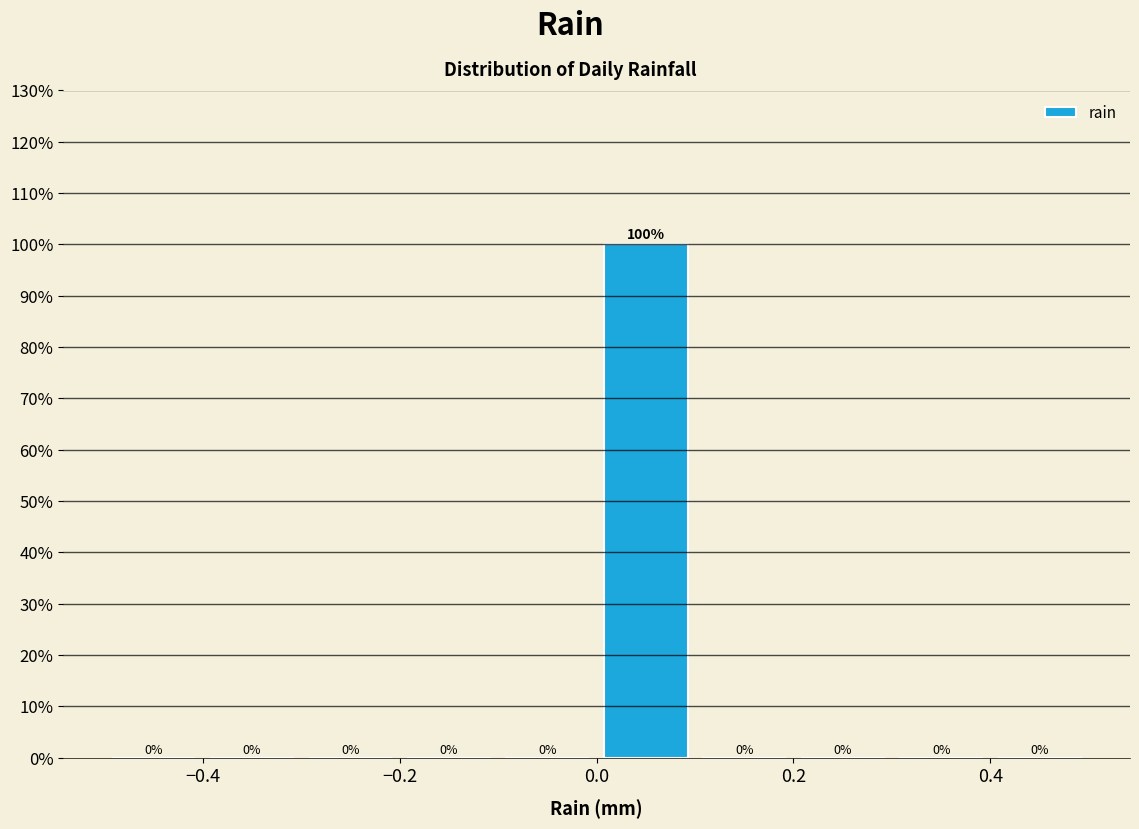

What is the height of the bar covering 0.0 to 0.1 on the x-axis?

100